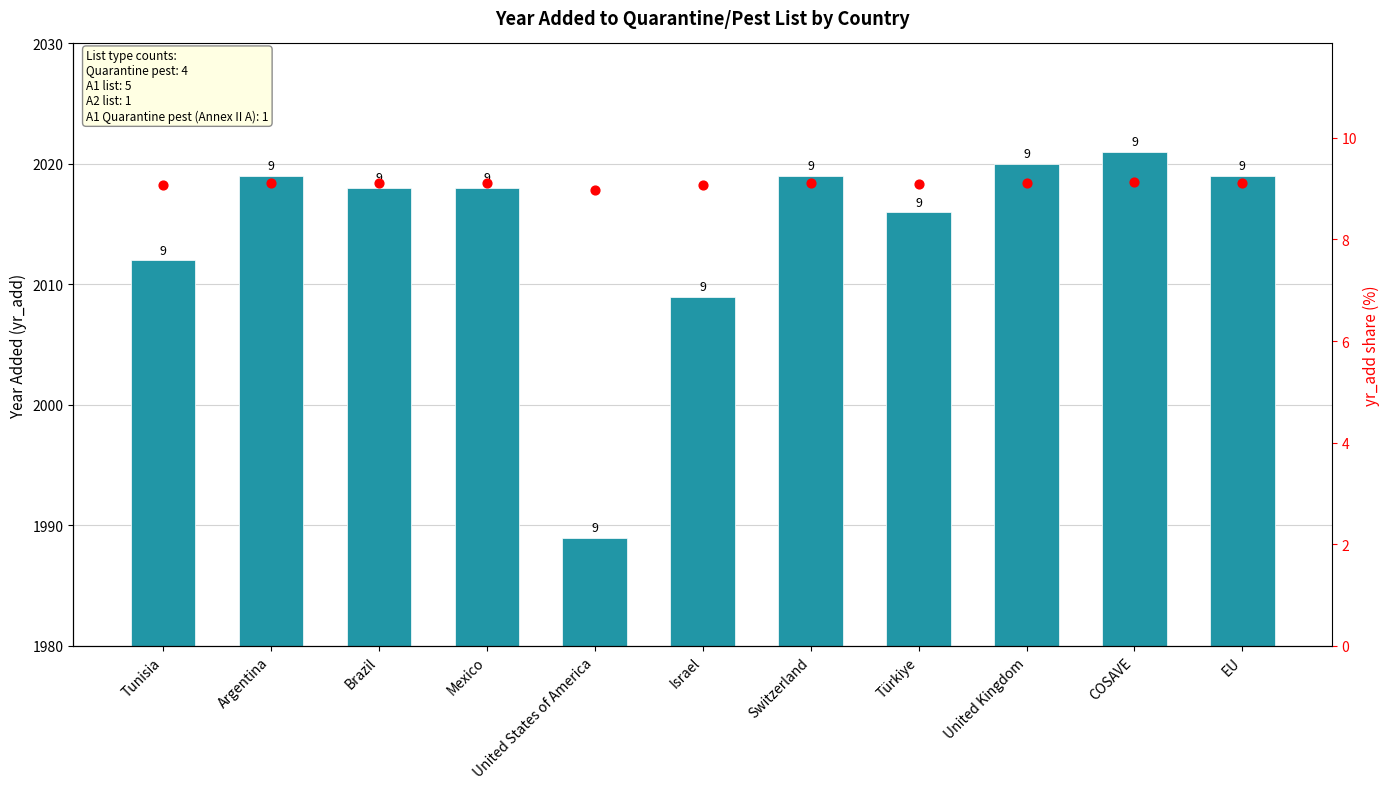

Which series has the widest spread of Y values?

yr_add